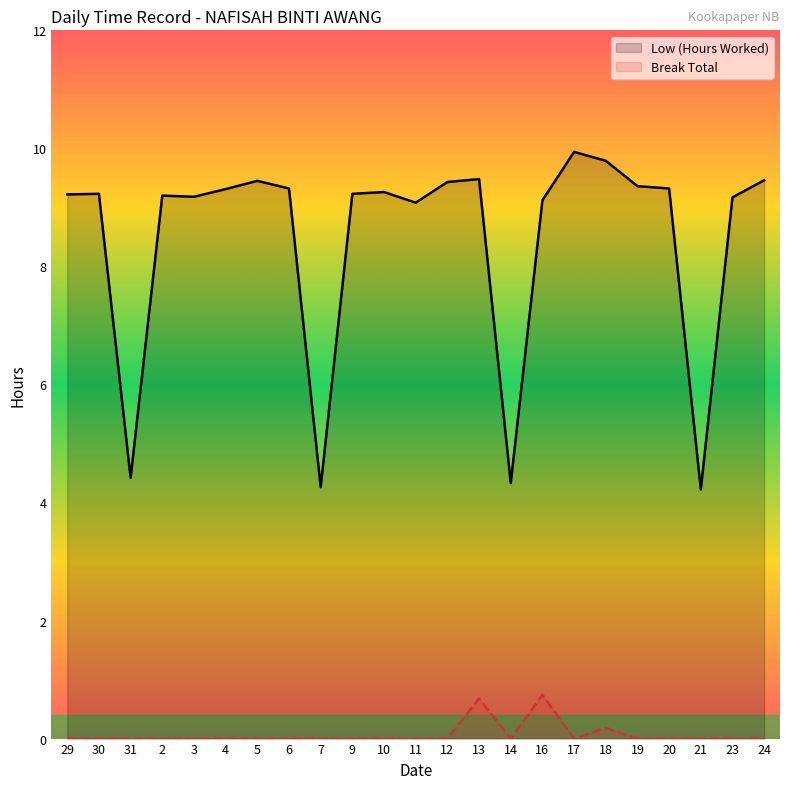

How many values in Break Total are above zero?

3